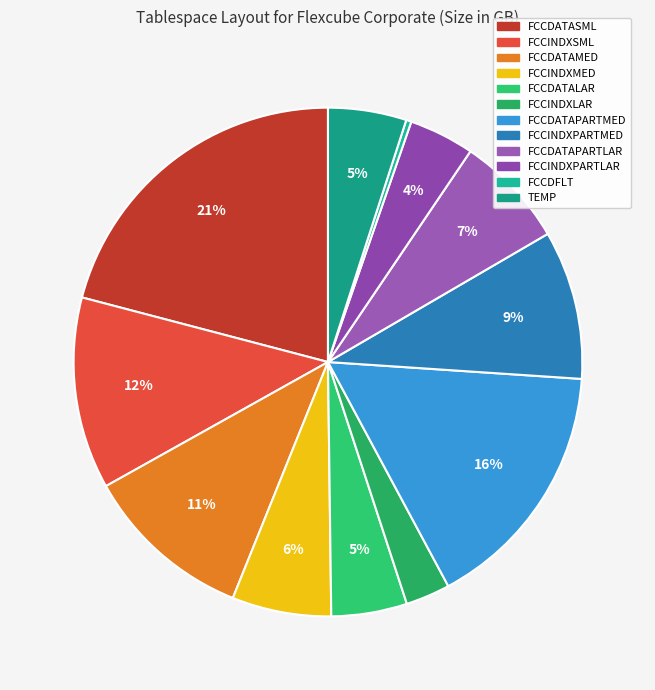

How many slices are in this pie chart?

12